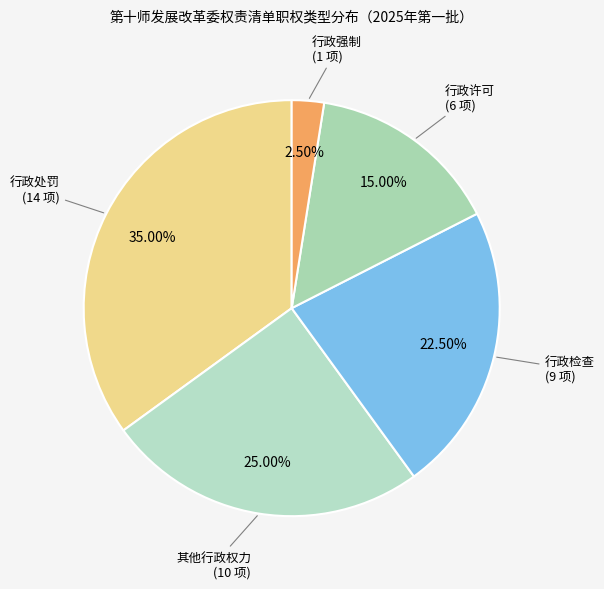

True or false: 行政许可 accounts for 27% of the total.

False